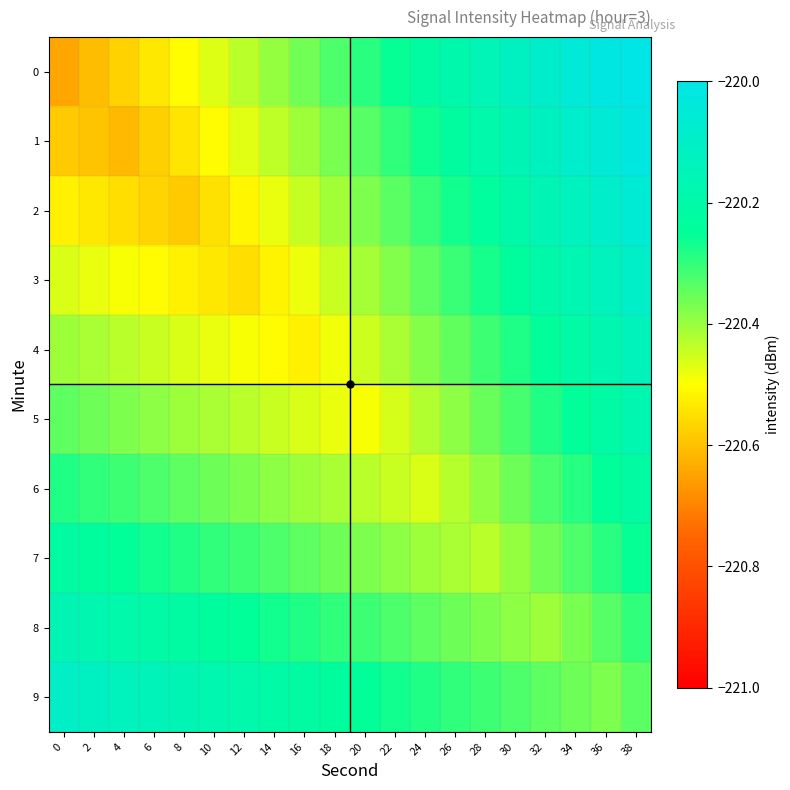

Reading left to right, what are all the values shown in this chart?

0: 0=-220.6	2=-220.6	4=-220.6	6=-220.5	8=-220.5	10=-220.5	12=-220.4	14=-220.4	16=-220.4	18=-220.3	20=-220.3	22=-220.3	24=-220.2	26=-220.2	28=-220.2	30=-220.1	32=-220.1	34=-220.0	36=-220.0	38=-220.0
1: 0=-220.6	2=-220.6	4=-220.6	6=-220.6	8=-220.5	10=-220.5	12=-220.5	14=-220.4	16=-220.4	18=-220.4	20=-220.3	22=-220.3	24=-220.3	26=-220.2	28=-220.2	30=-220.2	32=-220.1	34=-220.1	36=-220.1	38=-220.0
2: 0=-220.5	2=-220.5	4=-220.6	6=-220.6	8=-220.6	10=-220.5	12=-220.5	14=-220.5	16=-220.4	18=-220.4	20=-220.4	22=-220.3	24=-220.3	26=-220.3	28=-220.2	30=-220.2	32=-220.2	34=-220.1	36=-220.1	38=-220.1
3: 0=-220.5	2=-220.5	4=-220.5	6=-220.5	8=-220.5	10=-220.5	12=-220.6	14=-220.5	16=-220.5	18=-220.4	20=-220.4	22=-220.4	24=-220.3	26=-220.3	28=-220.3	30=-220.2	32=-220.2	34=-220.2	36=-220.1	38=-220.1
4: 0=-220.4	2=-220.4	4=-220.4	6=-220.4	8=-220.5	10=-220.5	12=-220.5	14=-220.5	16=-220.5	18=-220.5	20=-220.5	22=-220.4	24=-220.4	26=-220.3	28=-220.3	30=-220.3	32=-220.2	34=-220.2	36=-220.2	38=-220.1
5: 0=-220.3	2=-220.4	4=-220.4	6=-220.4	8=-220.4	10=-220.4	12=-220.4	14=-220.4	16=-220.5	18=-220.5	20=-220.5	22=-220.5	24=-220.4	26=-220.4	28=-220.4	30=-220.3	32=-220.3	34=-220.2	36=-220.2	38=-220.2
6: 0=-220.3	2=-220.3	4=-220.3	6=-220.3	8=-220.3	10=-220.4	12=-220.4	14=-220.4	16=-220.4	18=-220.4	20=-220.4	22=-220.4	24=-220.5	26=-220.4	28=-220.4	30=-220.4	32=-220.3	34=-220.3	36=-220.3	38=-220.2
7: 0=-220.2	2=-220.2	4=-220.3	6=-220.3	8=-220.3	10=-220.3	12=-220.3	14=-220.3	16=-220.3	18=-220.4	20=-220.4	22=-220.4	24=-220.4	26=-220.4	28=-220.4	30=-220.4	32=-220.4	34=-220.3	36=-220.3	38=-220.3
8: 0=-220.2	2=-220.2	4=-220.2	6=-220.2	8=-220.2	10=-220.2	12=-220.3	14=-220.3	16=-220.3	18=-220.3	20=-220.3	22=-220.3	24=-220.3	26=-220.4	28=-220.4	30=-220.4	32=-220.4	34=-220.4	36=-220.3	38=-220.3
9: 0=-220.1	2=-220.1	4=-220.1	6=-220.1	8=-220.2	10=-220.2	12=-220.2	14=-220.2	16=-220.2	18=-220.2	20=-220.3	22=-220.3	24=-220.3	26=-220.3	28=-220.3	30=-220.3	32=-220.3	34=-220.4	36=-220.4	38=-220.3